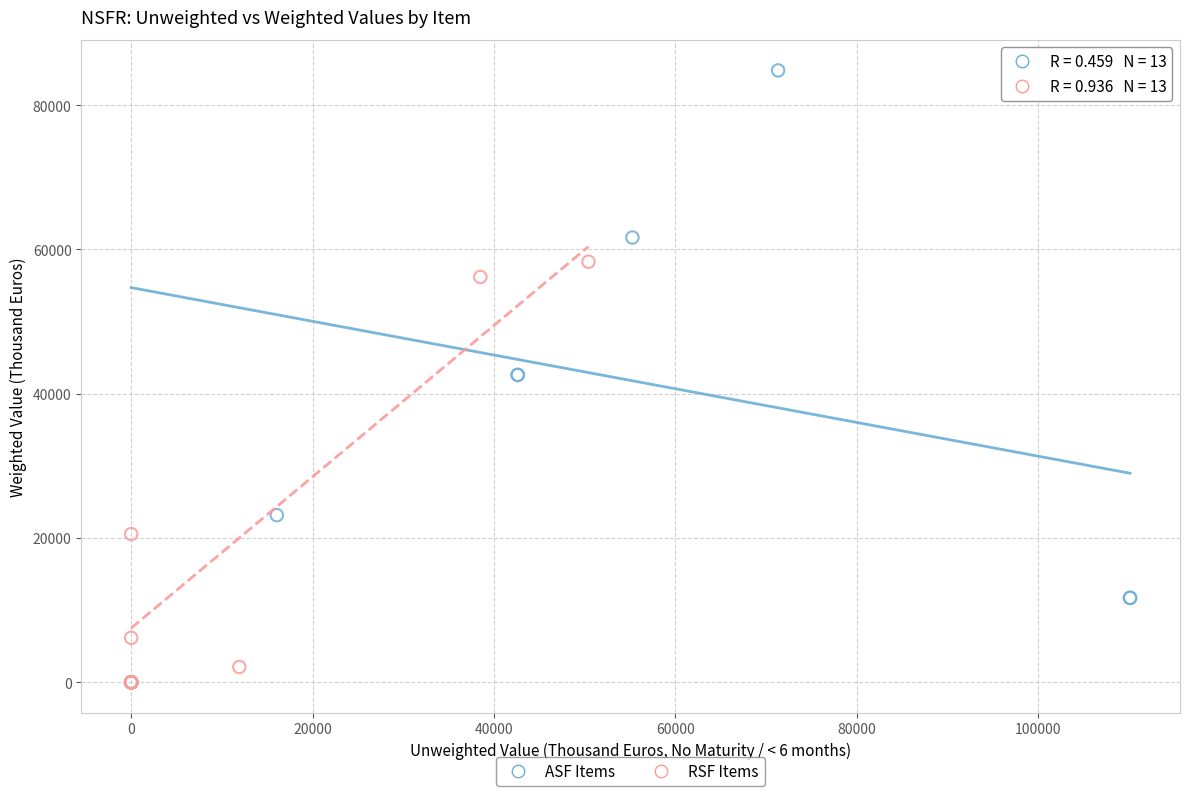

Which series has the largest Y range (max minus min)?

ASF Items